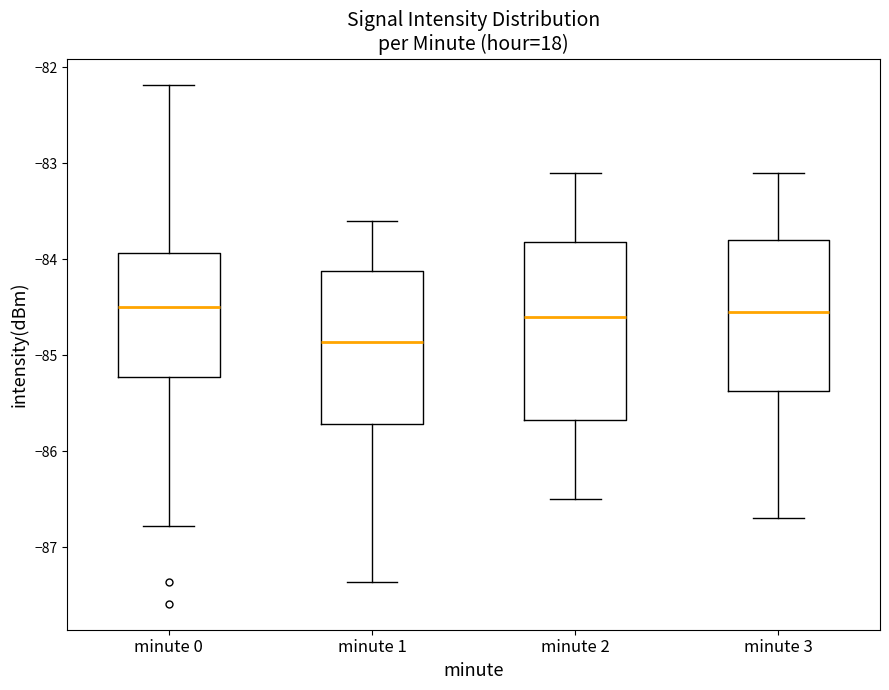

Reading left to right, read every box against the y-axis: the position of its median line, the range the box covers, and the ends of its whiskers. The values are not printed on the chart, so give them approximately, as read against the axis.

minute 0: median -84.5, box -85.2 to -83.9, whiskers -86.8 to -82.2
minute 1: median -84.9, box -85.7 to -84.1, whiskers -87.4 to -83.6
minute 2: median -84.6, box -85.7 to -83.8, whiskers -86.5 to -83.1
minute 3: median -84.5, box -85.4 to -83.8, whiskers -86.7 to -83.1